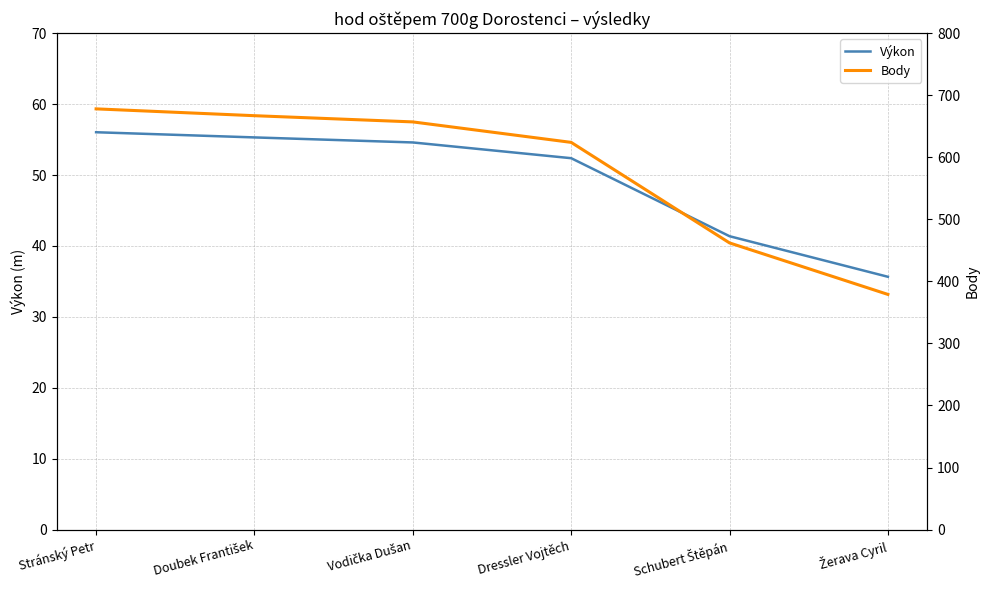

Reading left to right, extract all data points from this chart.

Výkon: Stránský Petr=56.0	Doubek František=55.3	Vodička Dušan=54.6	Dressler Vojtěch=52.4	Schubert Štěpán=41.4	Žerava Cyril=35.6
Body: Stránský Petr=678.0	Doubek František=667.0	Vodička Dušan=657.0	Dressler Vojtěch=624.0	Schubert Štěpán=462.0	Žerava Cyril=379.0